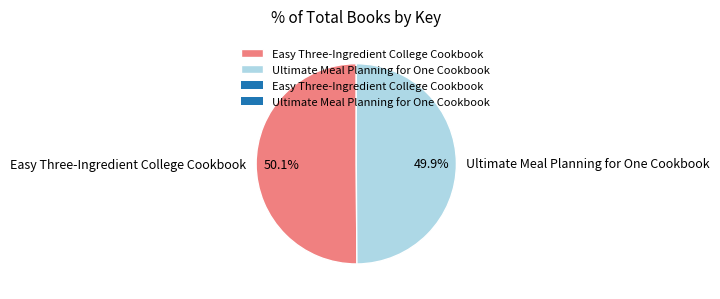

How many slices are in this pie chart?

2